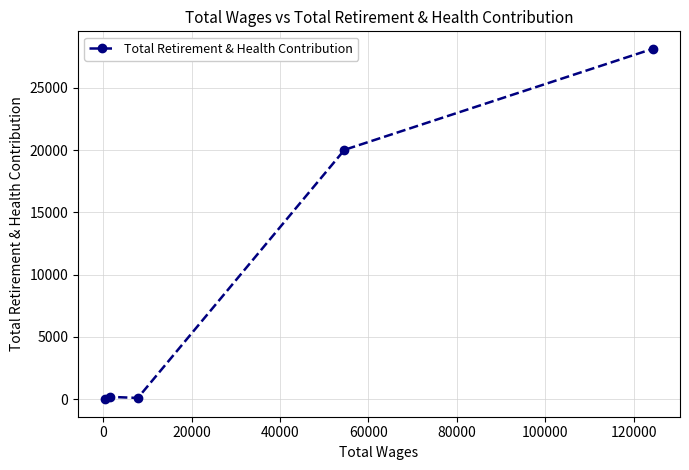

What is the difference between the second highest and second lowest values?

19924